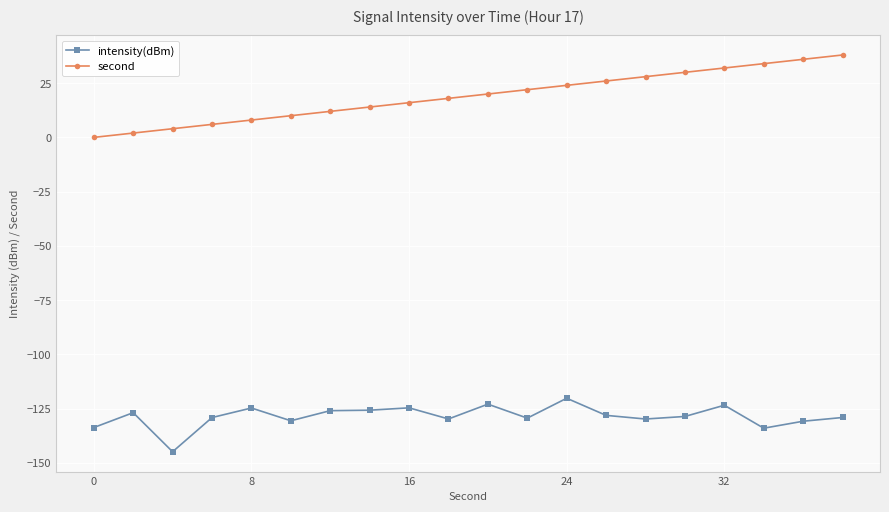

How many distinct data groups are displayed?

2